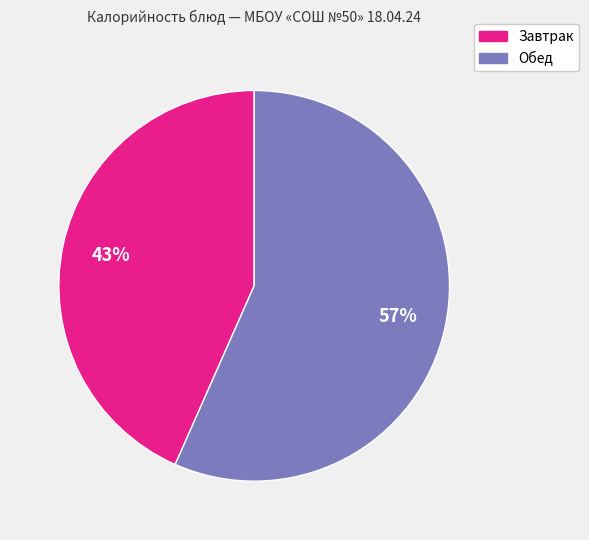

To the nearest percent, what is the average slice percentage?

50%